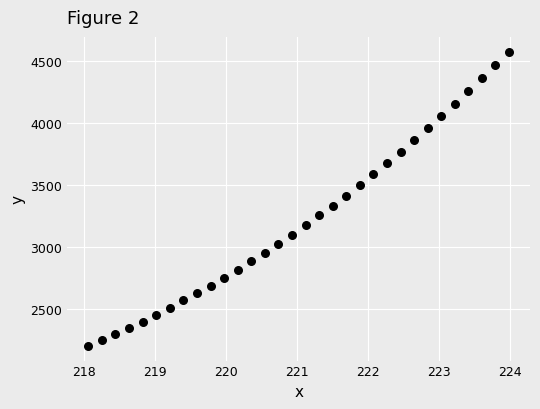

What is the range of X values (max minus min)?

5.9